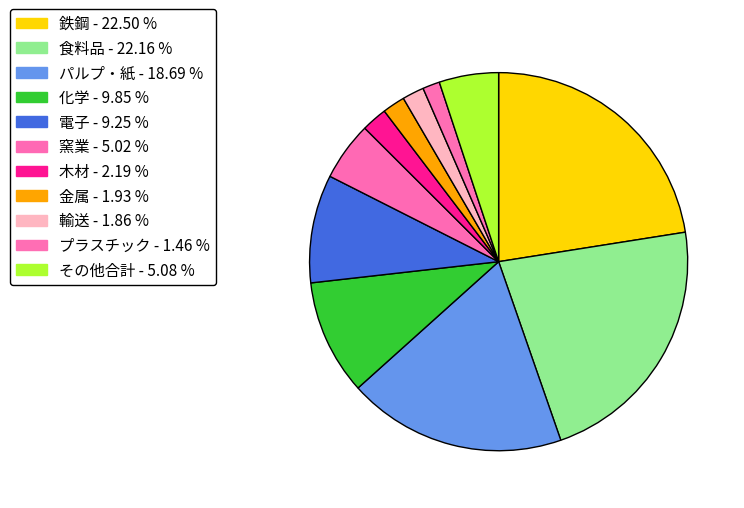

Count the number of slices in the pie.

11